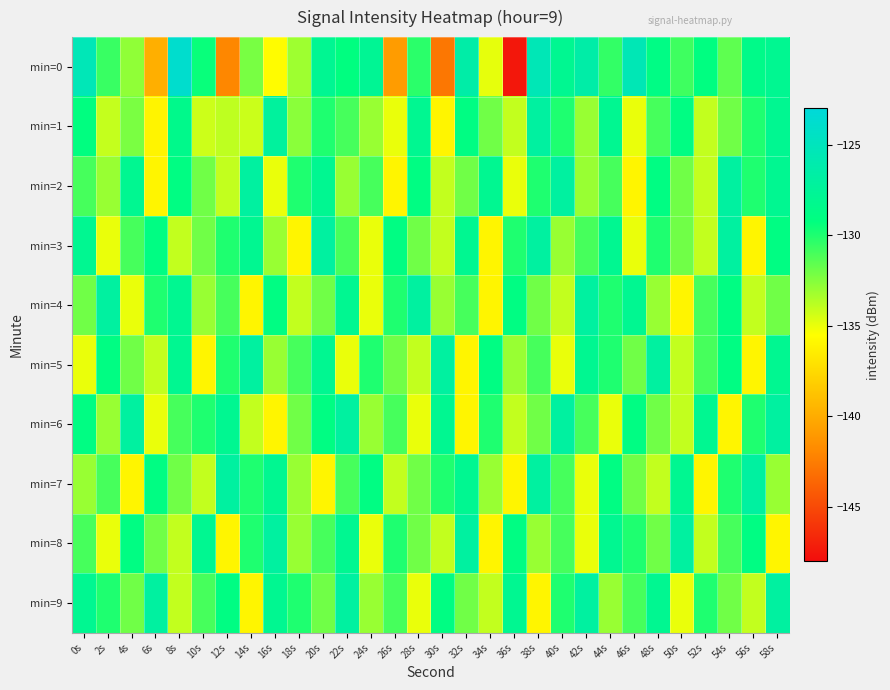

Count the number of data series in this chart.

10